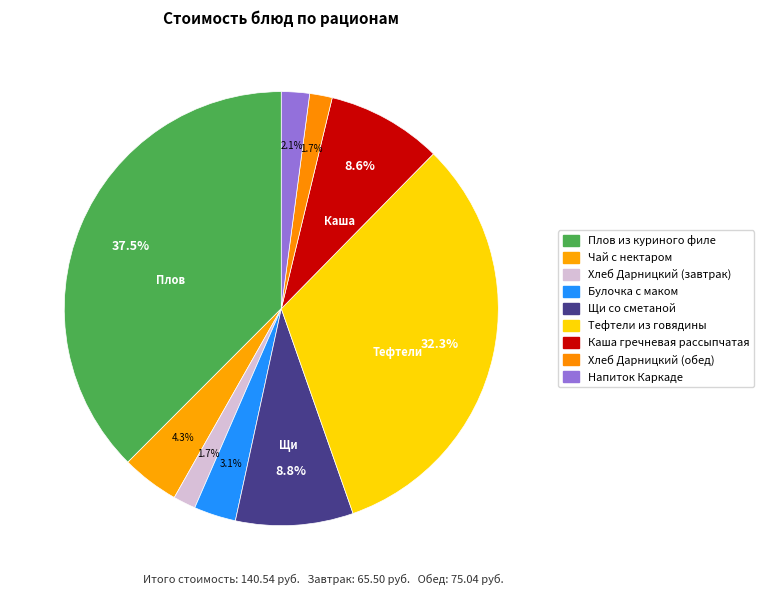

Count the number of slices in the pie.

9